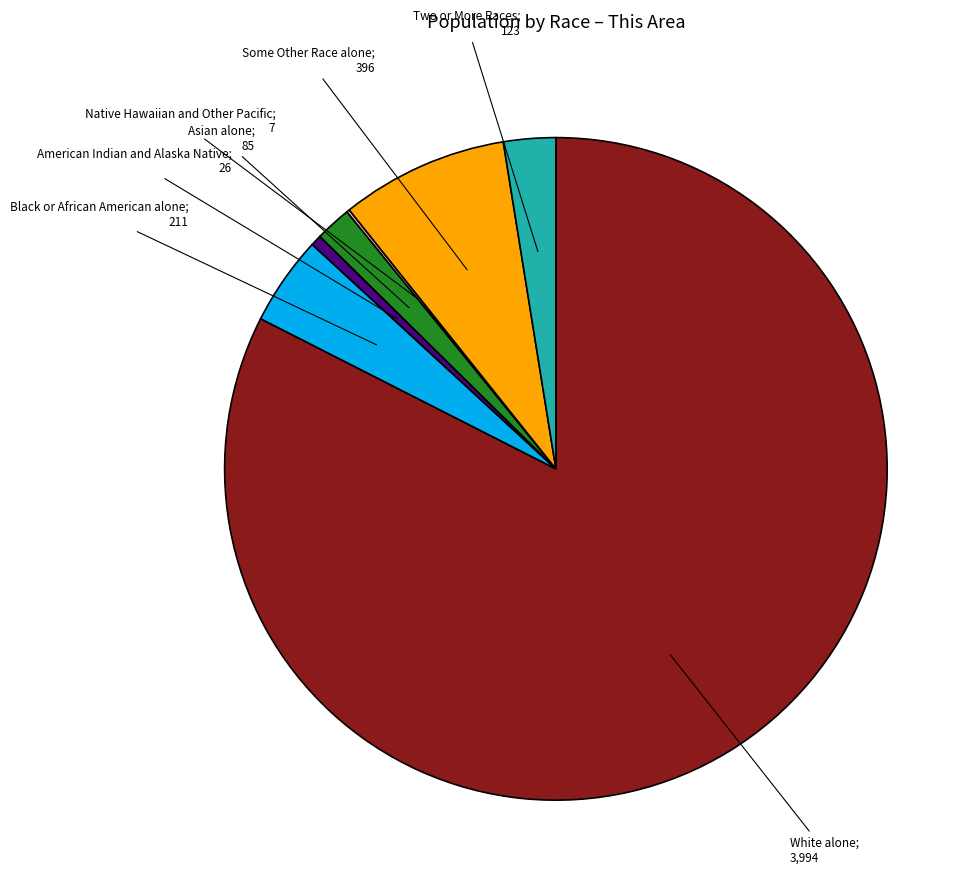

Is there a majority slice in this chart?

Yes